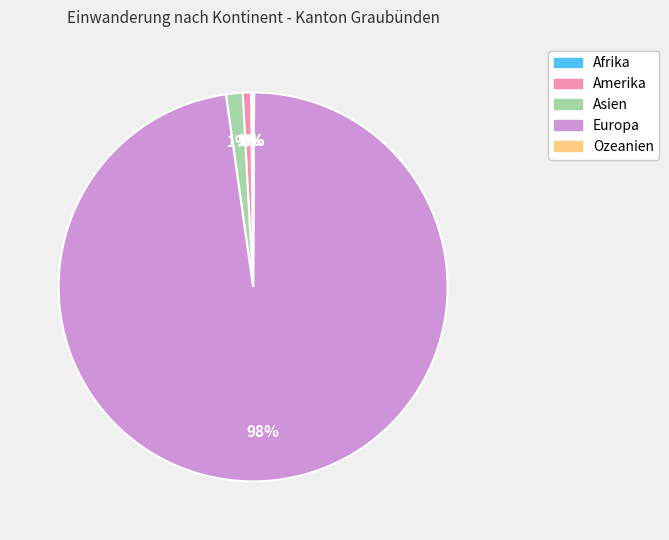

To the nearest percent, what is the average slice percentage?

20%